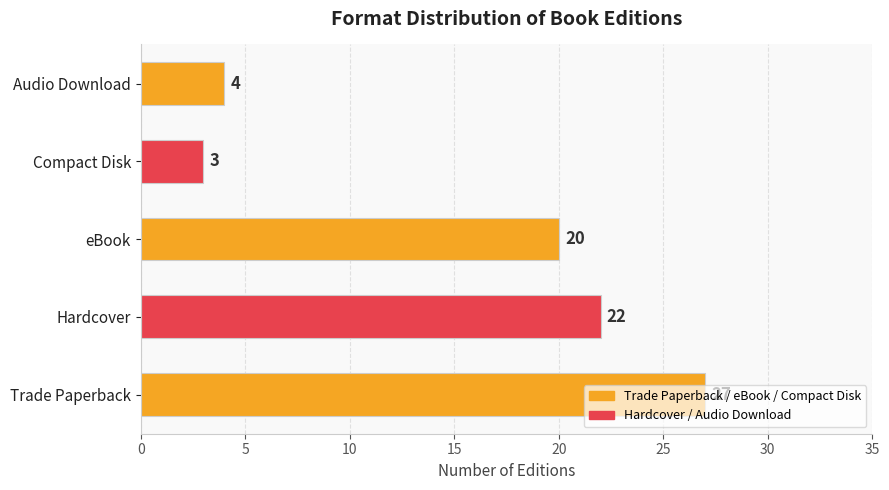

What is the change in value from Compact Disk to Audio Download?

+1